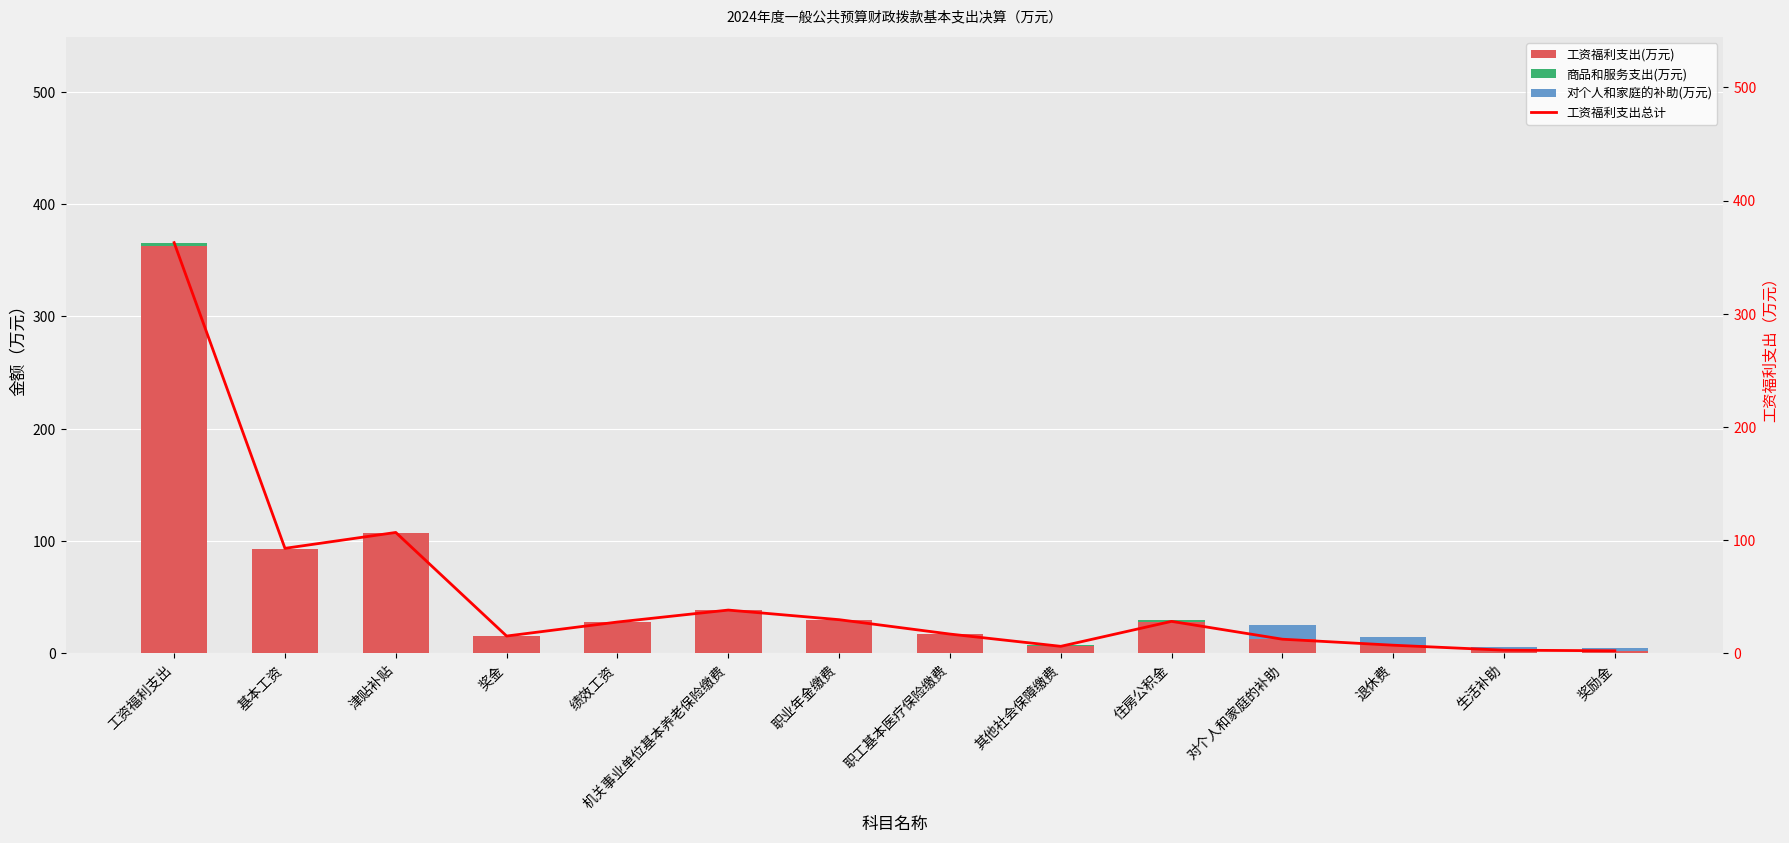

Between 奖金 and 生活补助, which is larger?

奖金